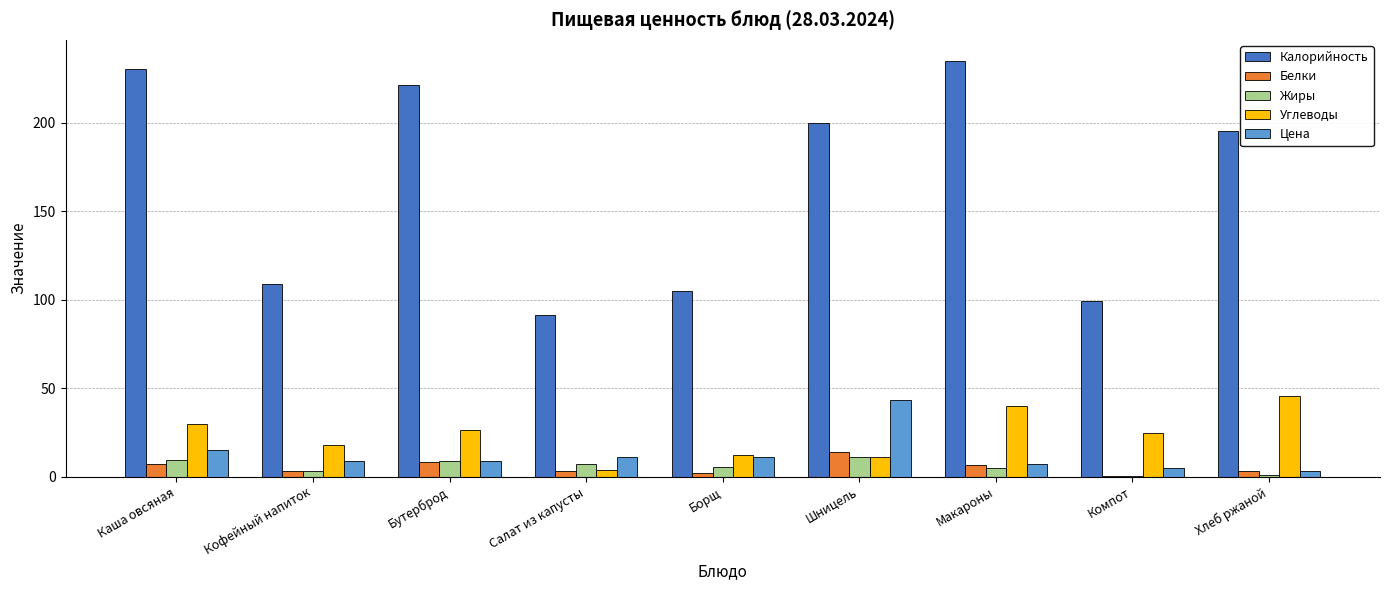

Are the bars horizontal?

No